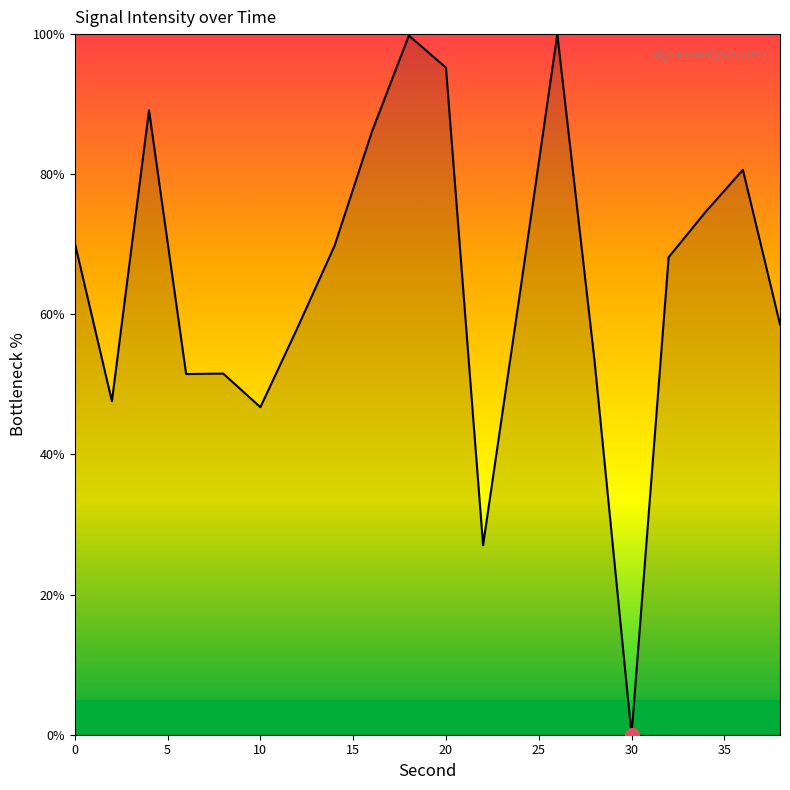

What is the difference between the maximum and minimum values?

100.0